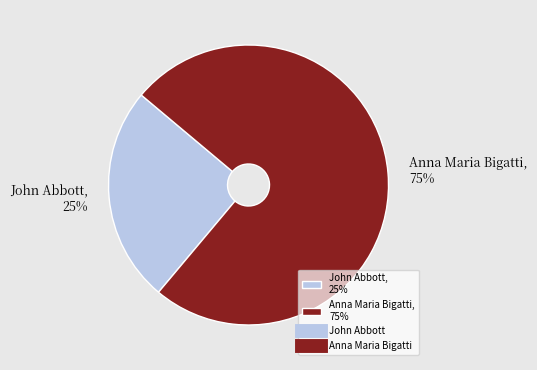

Rank the categories by value from lowest to highest.

John Abbott, Anna Maria Bigatti